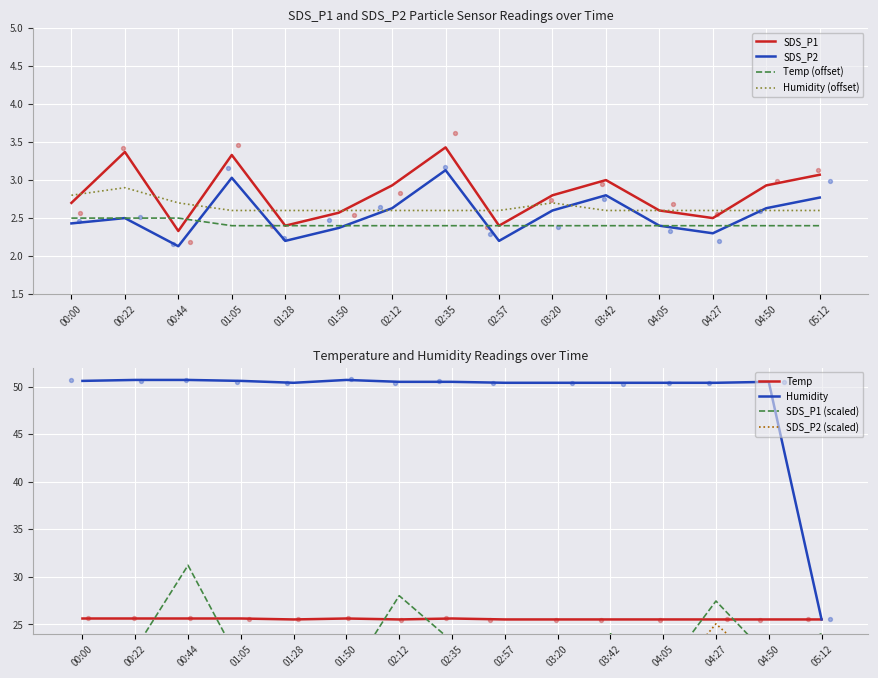

Which series reaches the maximum Y coordinate?

SDS_P1